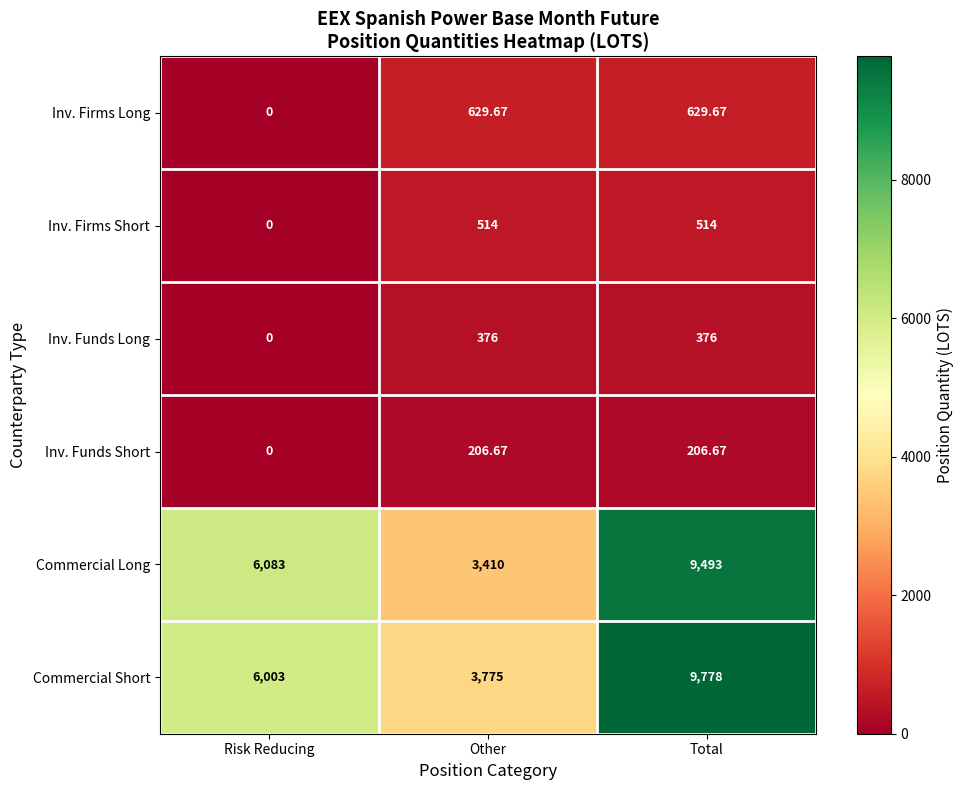

At how many categories does at least one series exceed 8787?

1